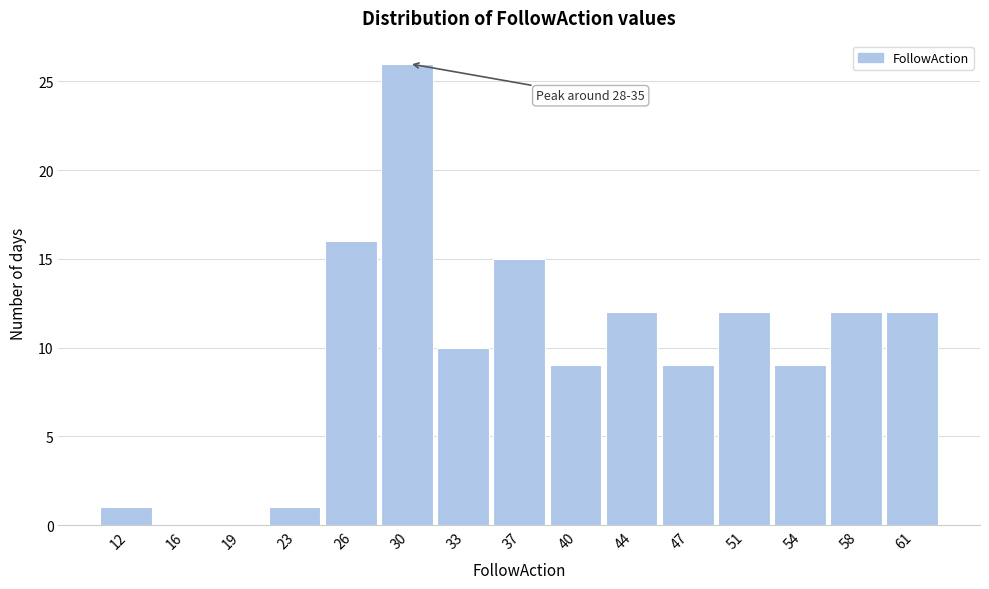

What is the sum of the values at 30 and 37?

41